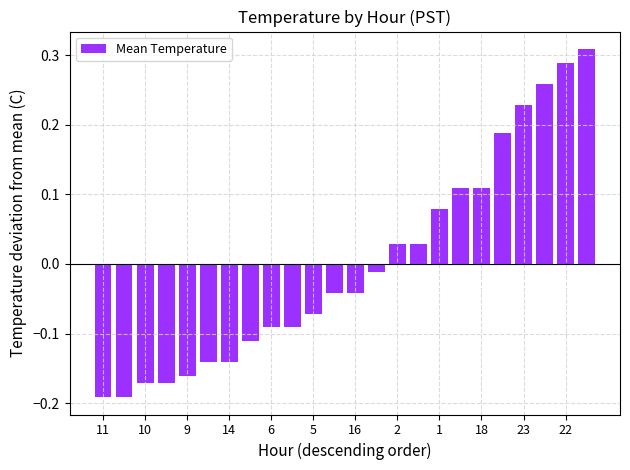

What is the difference between the second highest and second lowest values?

0.5